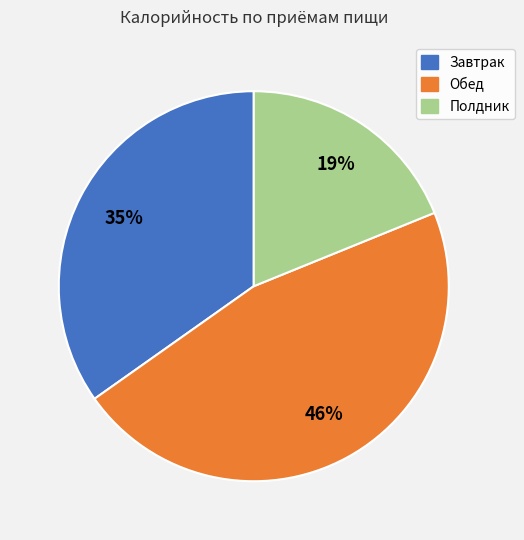

Rank the categories by value from lowest to highest.

Полдник, Завтрак, Обед